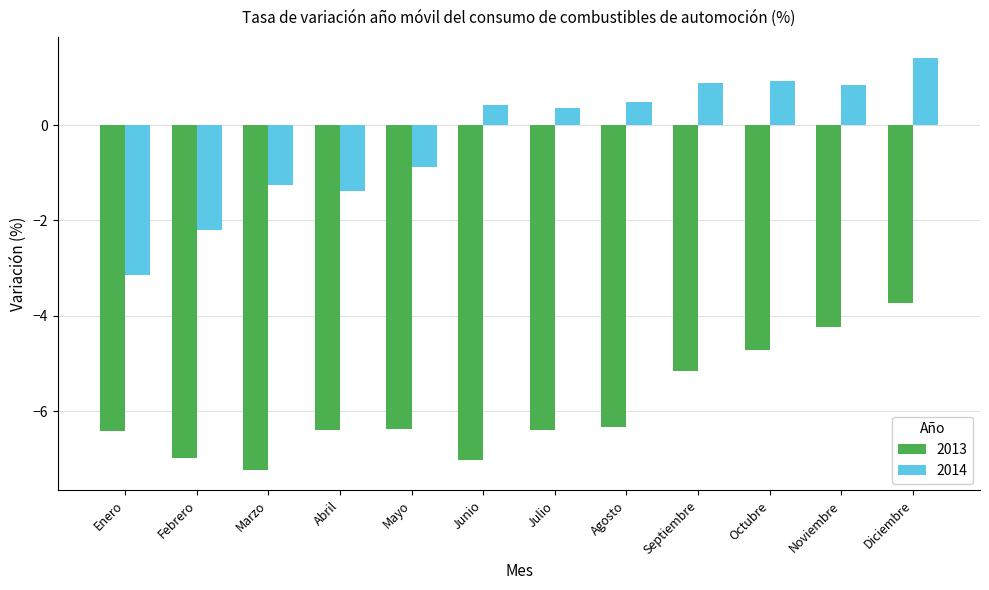

What is the label of the 6th bar from the left?

Junio